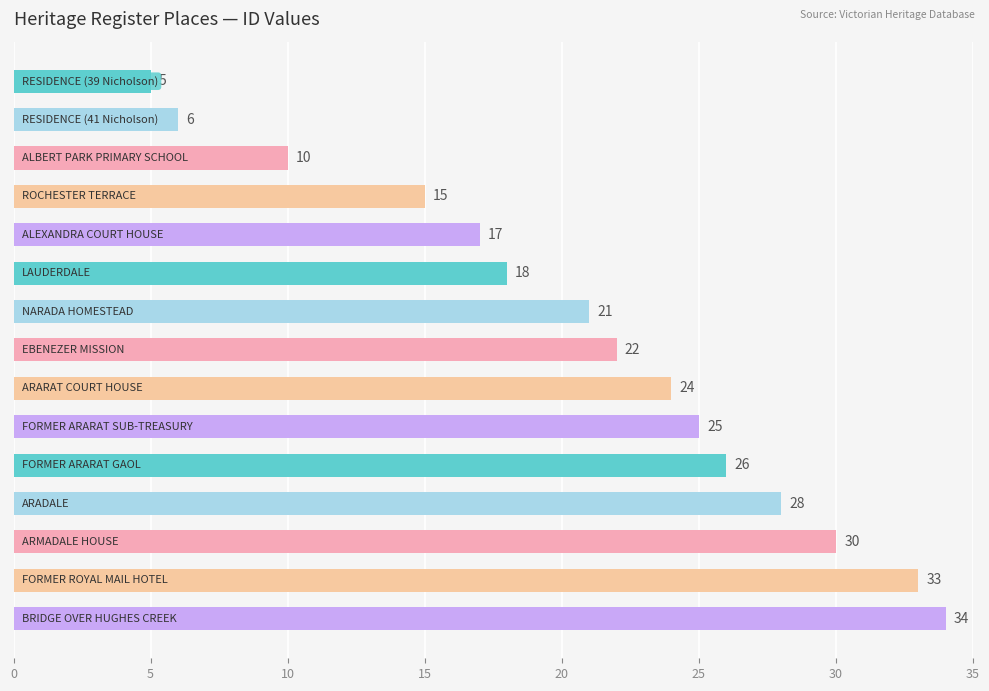

What is the difference between the maximum and minimum values?

29